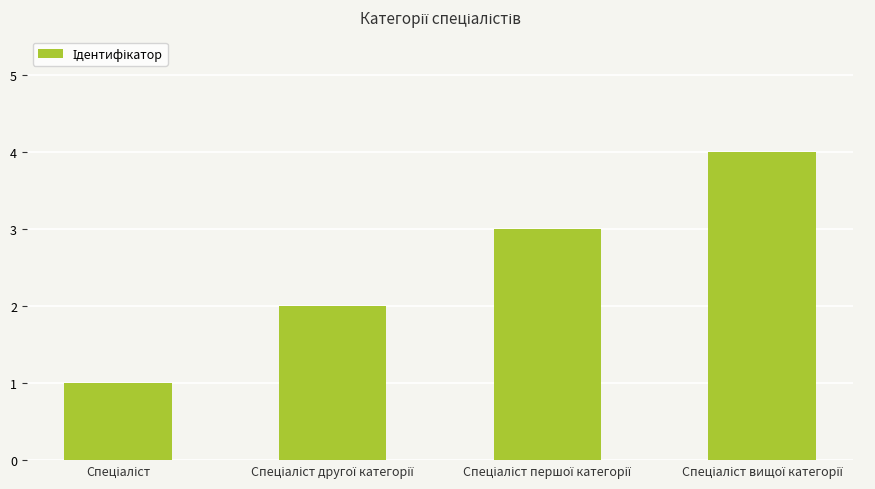

What is the difference between the maximum and minimum values?

3